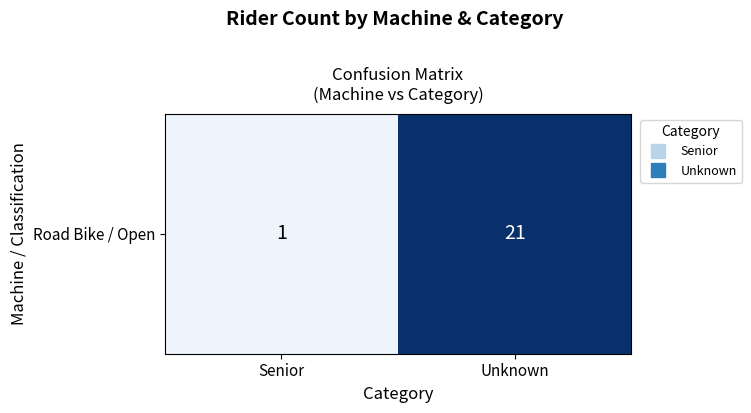

What is the change in value from Senior to Unknown?

+20